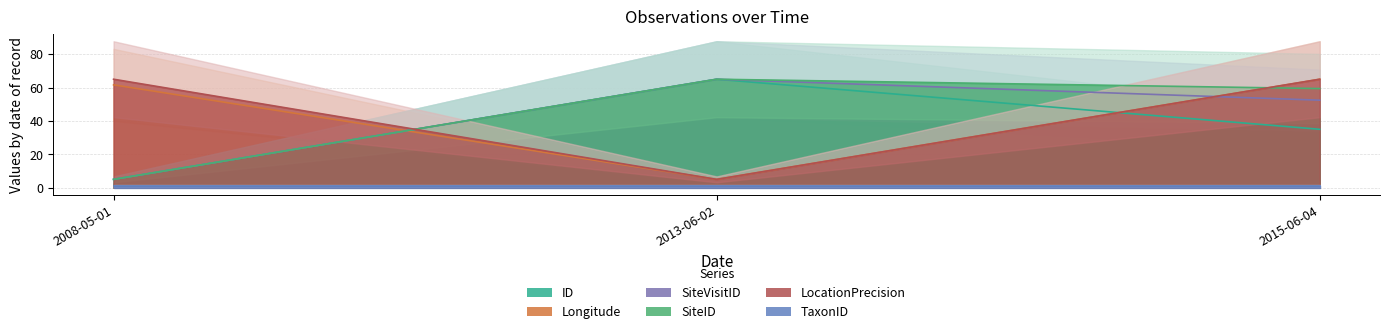

Count the number of data series in this chart.

5